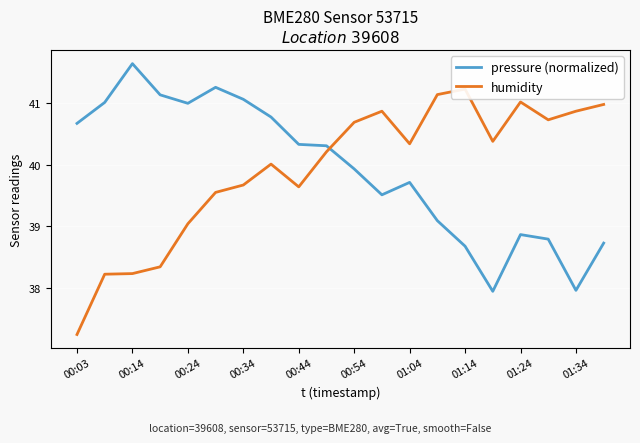

True or false: pressure (normalized) has a value of 50.0 at 01:34.

False